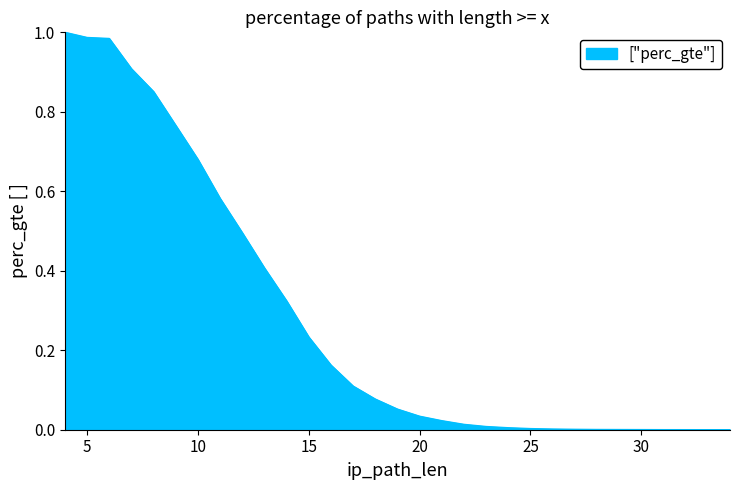

The chart shows a value of 0.0 at 20. True or false?

False